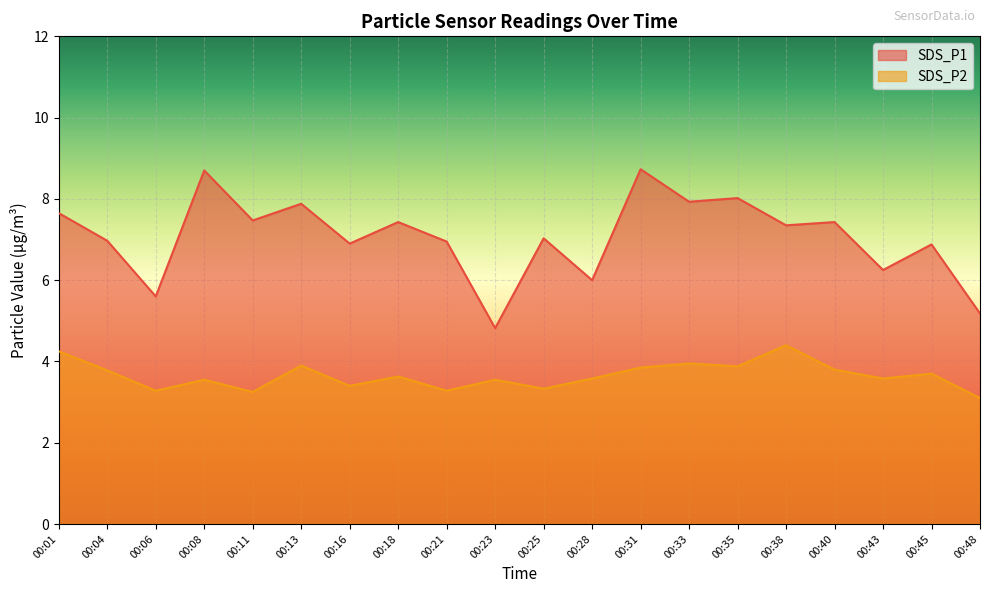

At which category does SDS_P1 reach its first local peak?

00:08